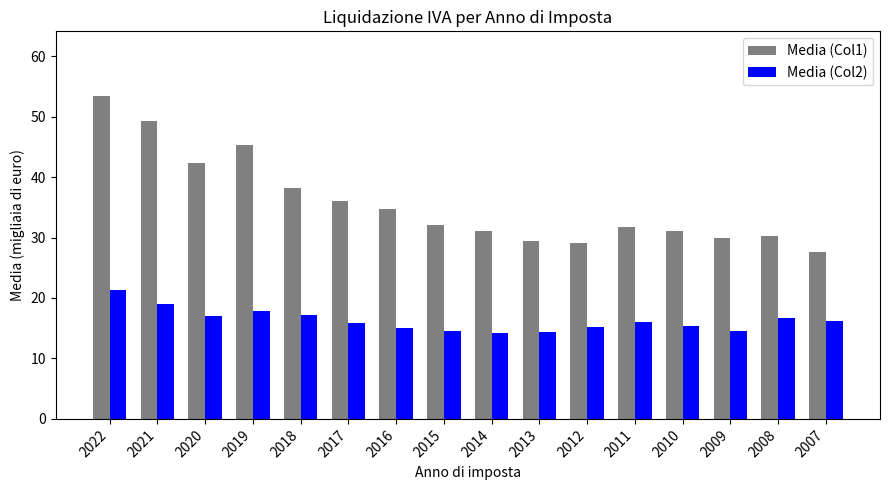

Which series has the largest range (max minus min)?

Media (Col1)